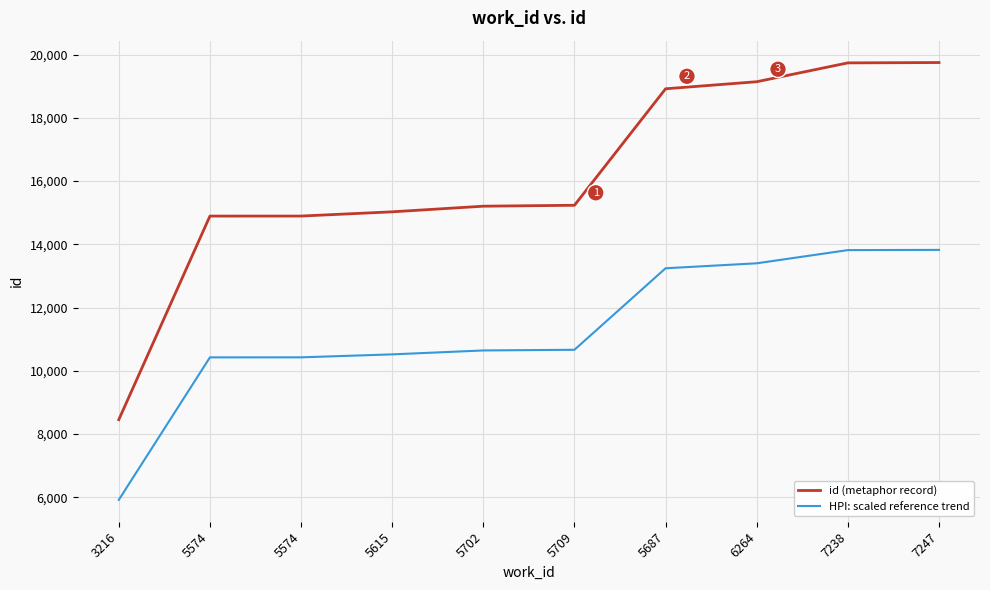

What is the maximum value shown in the chart?

19747